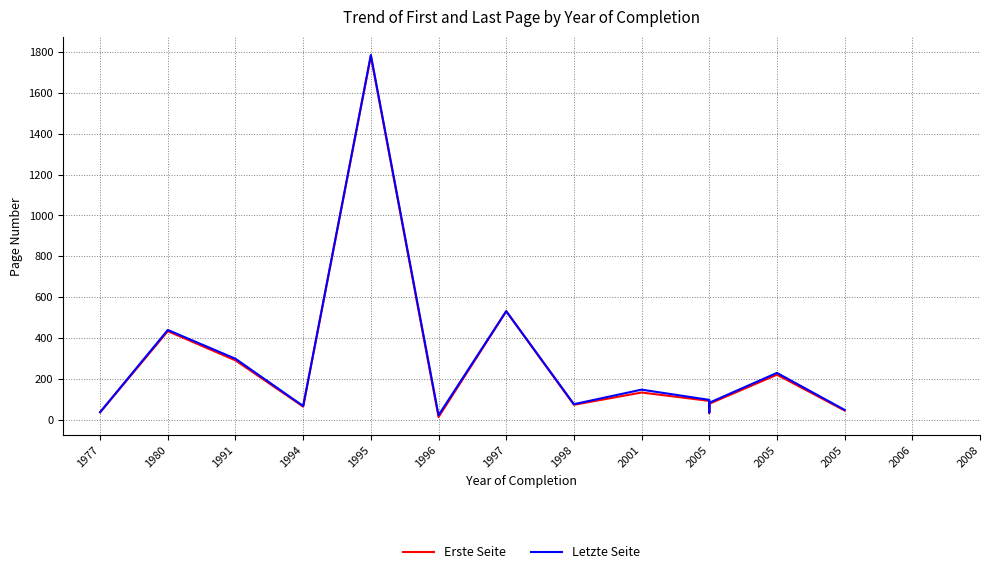

At which label does Erste Seite reach its minimum?

1996